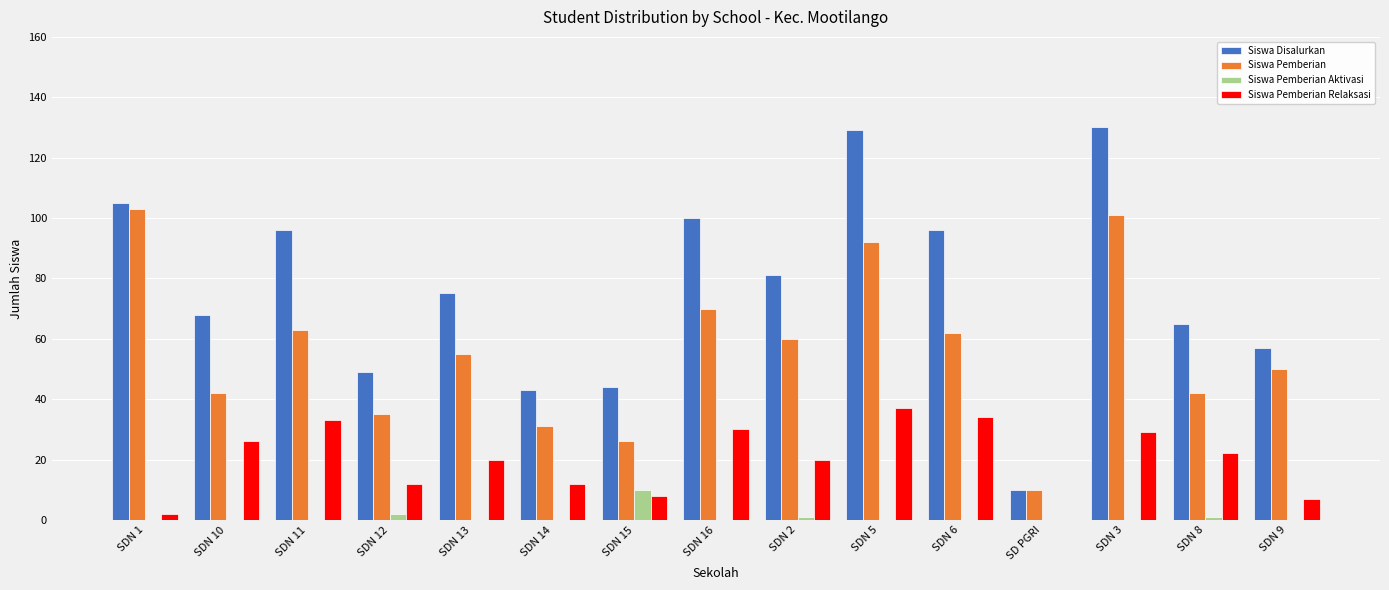

The Siswa Pemberian Aktivasi series shows 0 at SDN 10. True or false?

True